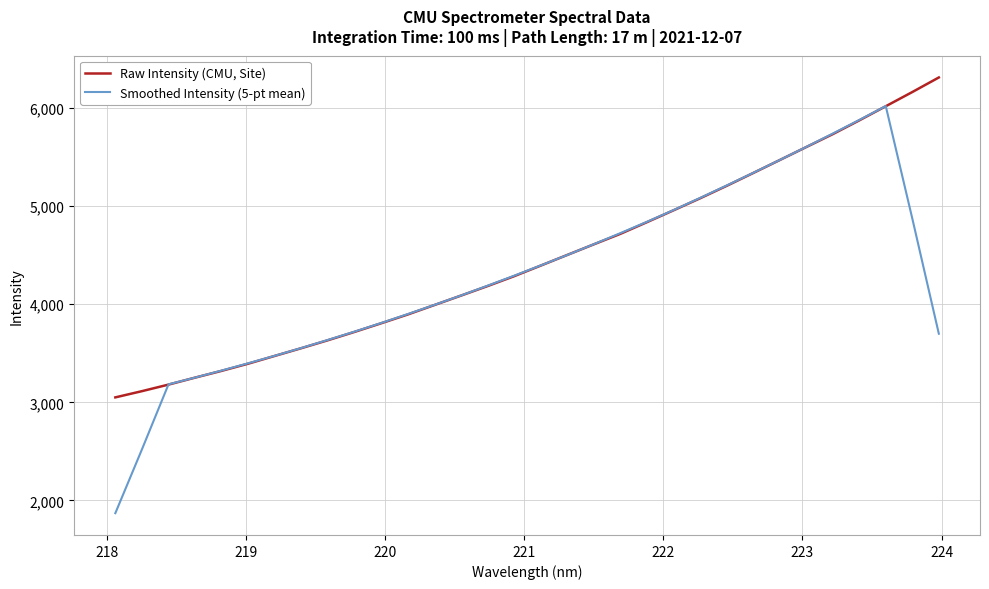

What is the minimum value for Smoothed Intensity (5-pt mean)?

1869.0